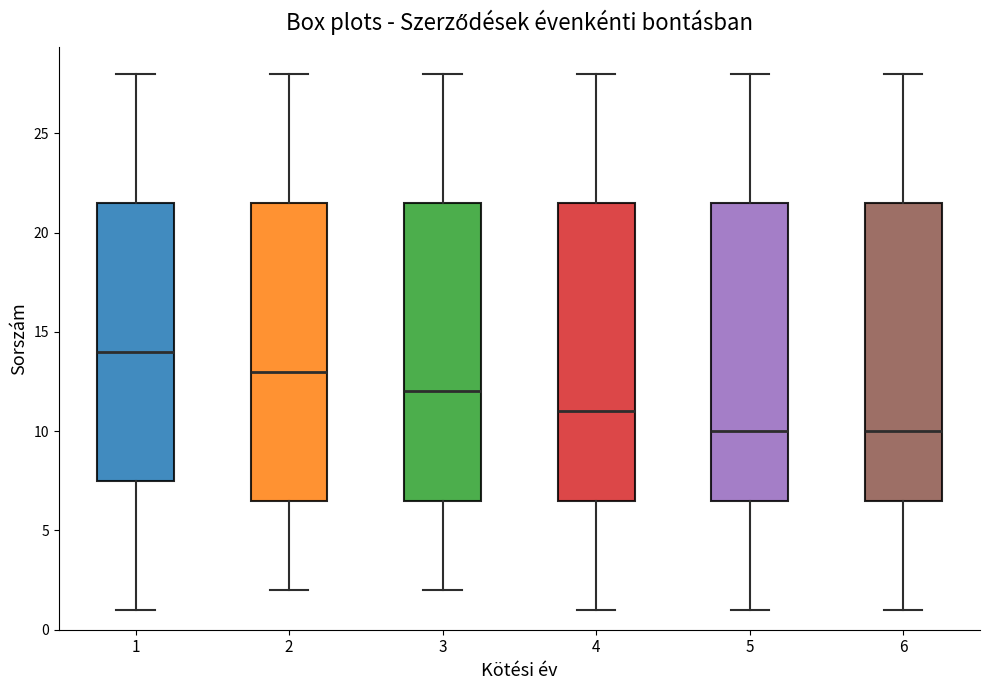

Reading left to right, read every box against the y-axis: the position of its median line, the range the box covers, and the ends of its whiskers. The values are not printed on the chart, so give them approximately, as read against the axis.

1: median 14.0, box 7.5 to 21.5, whiskers 1.0 to 28.0
2: median 13.0, box 6.5 to 21.5, whiskers 2.0 to 28.0
3: median 12.0, box 6.5 to 21.5, whiskers 2.0 to 28.0
4: median 11.0, box 6.5 to 21.5, whiskers 1.0 to 28.0
5: median 10.0, box 6.5 to 21.5, whiskers 1.0 to 28.0
6: median 10.0, box 6.5 to 21.5, whiskers 1.0 to 28.0